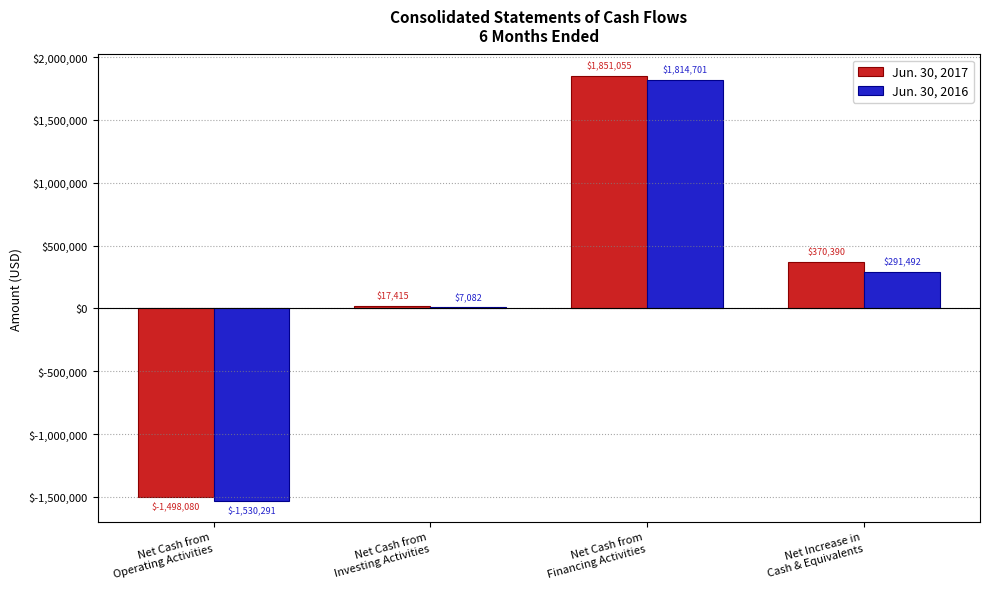

Which category has the highest value across all series?

Net Cash from
Financing Activities